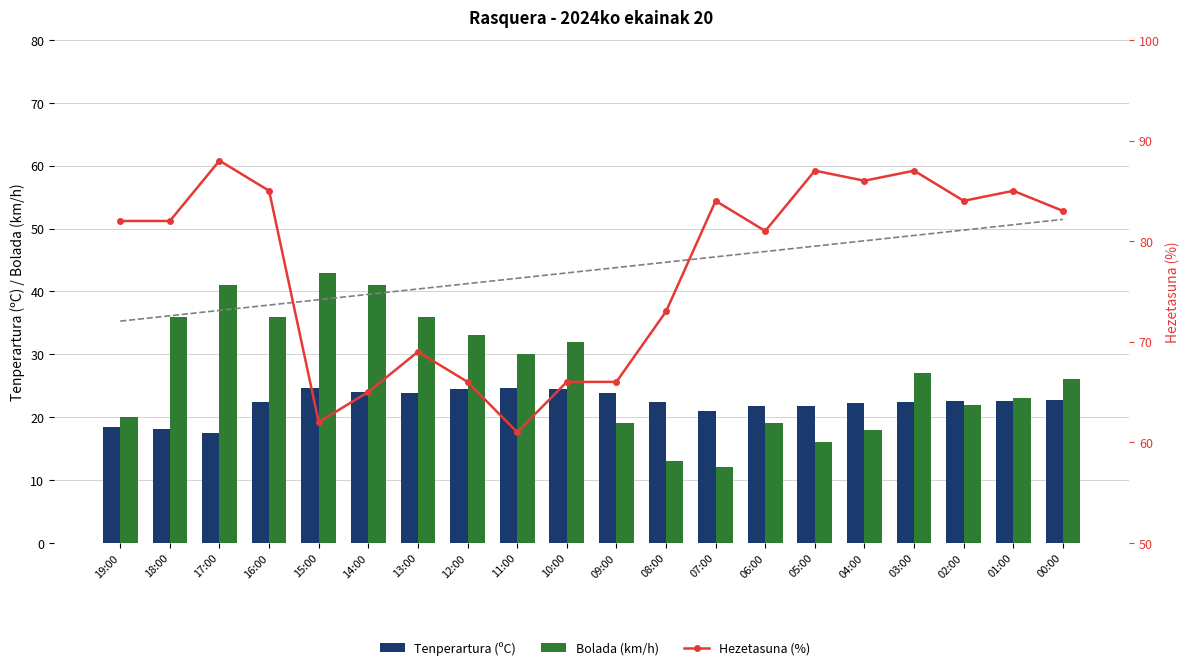

What are all the series names shown in the legend?

Tenperartura (ºC), Bolada (km/h), Hezetasuna (%)